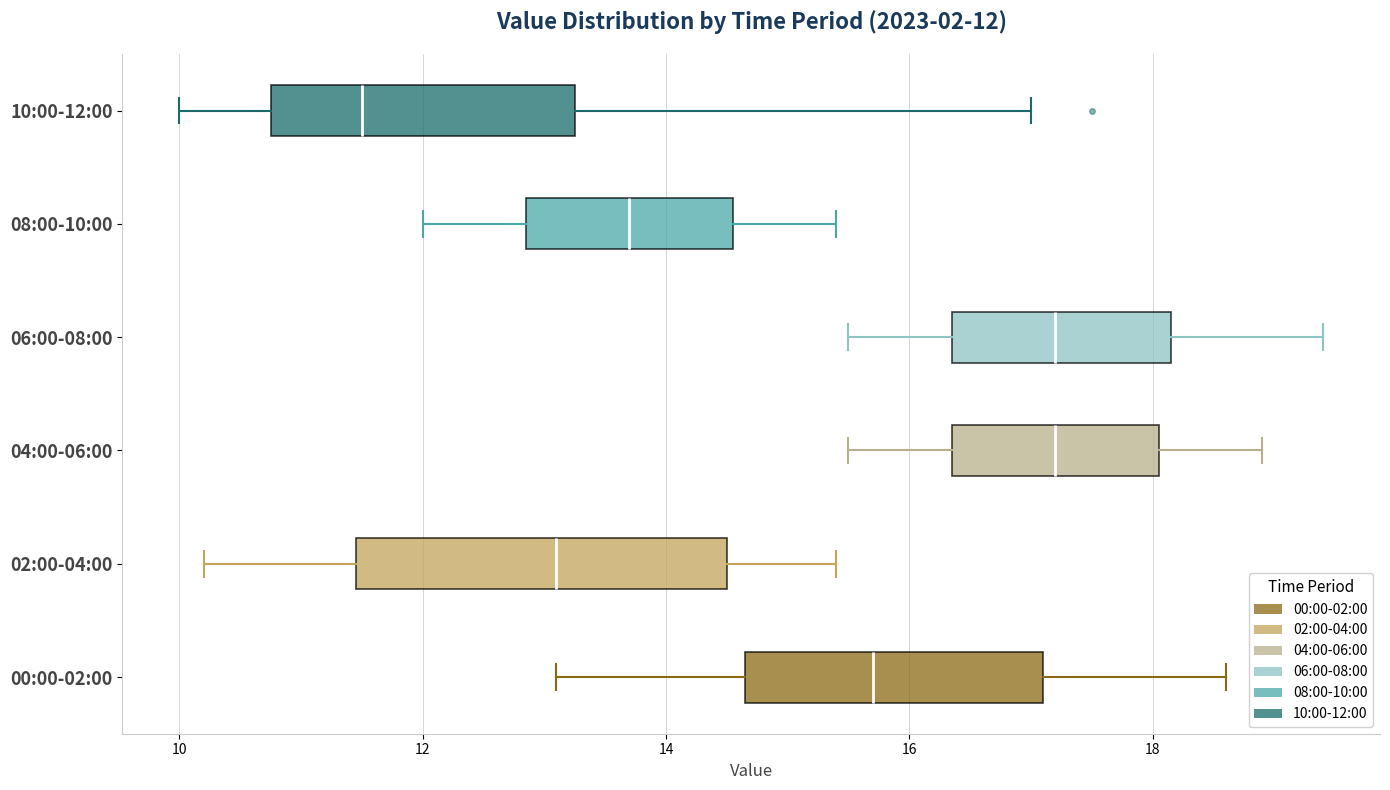

Which box is the widest, from its left edge to its right edge?

02:00-04:00